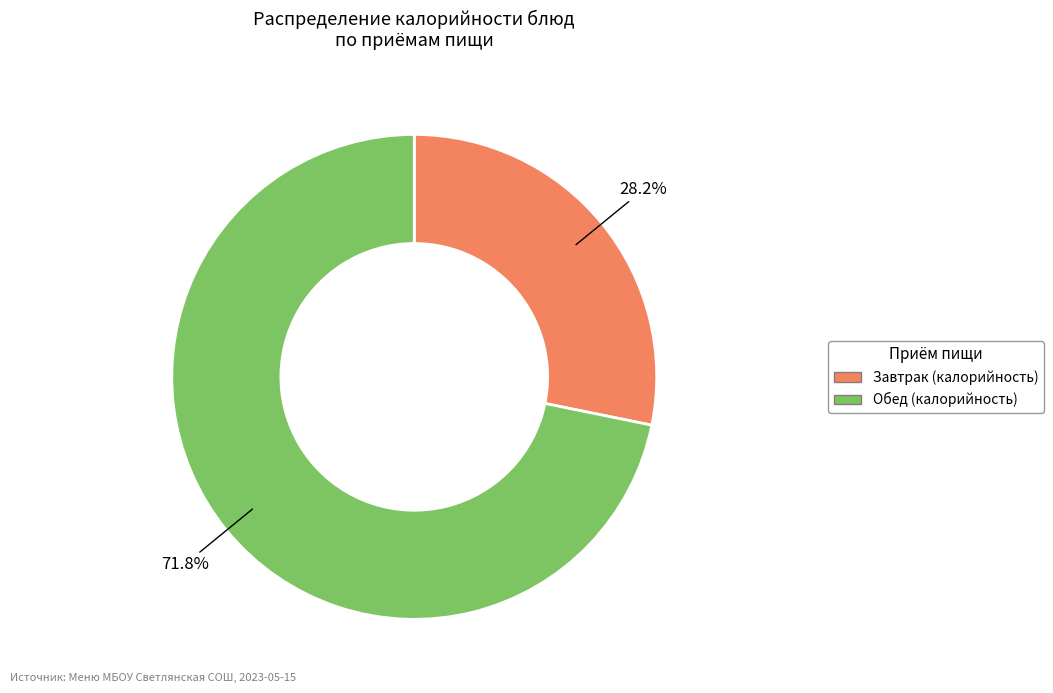

Is there any slice that represents more than half of the pie?

Yes